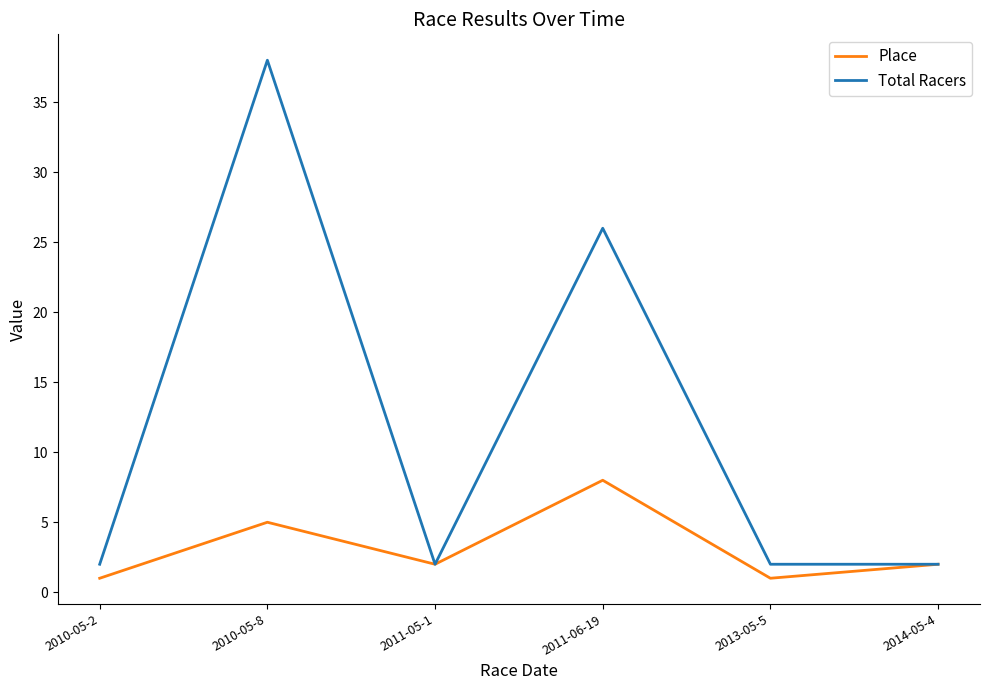

True or false: Place has a value of 1 at 2010-05-2.

True